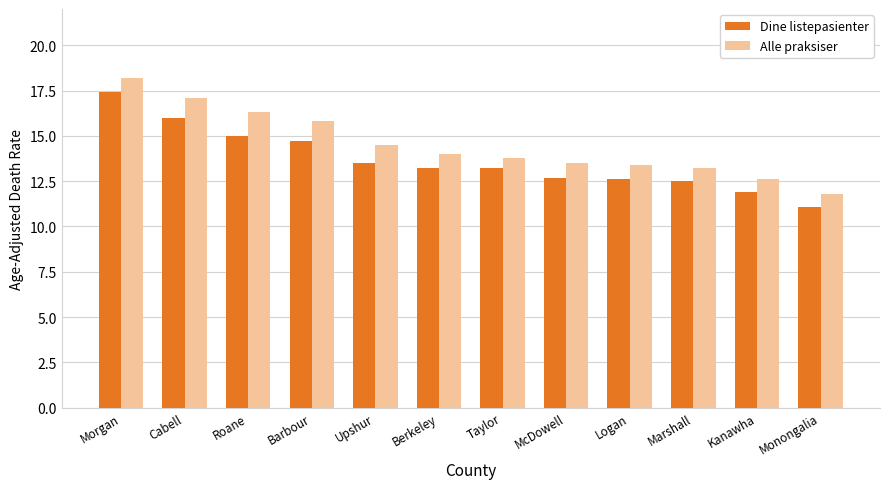

What position from the left is Berkeley?

6